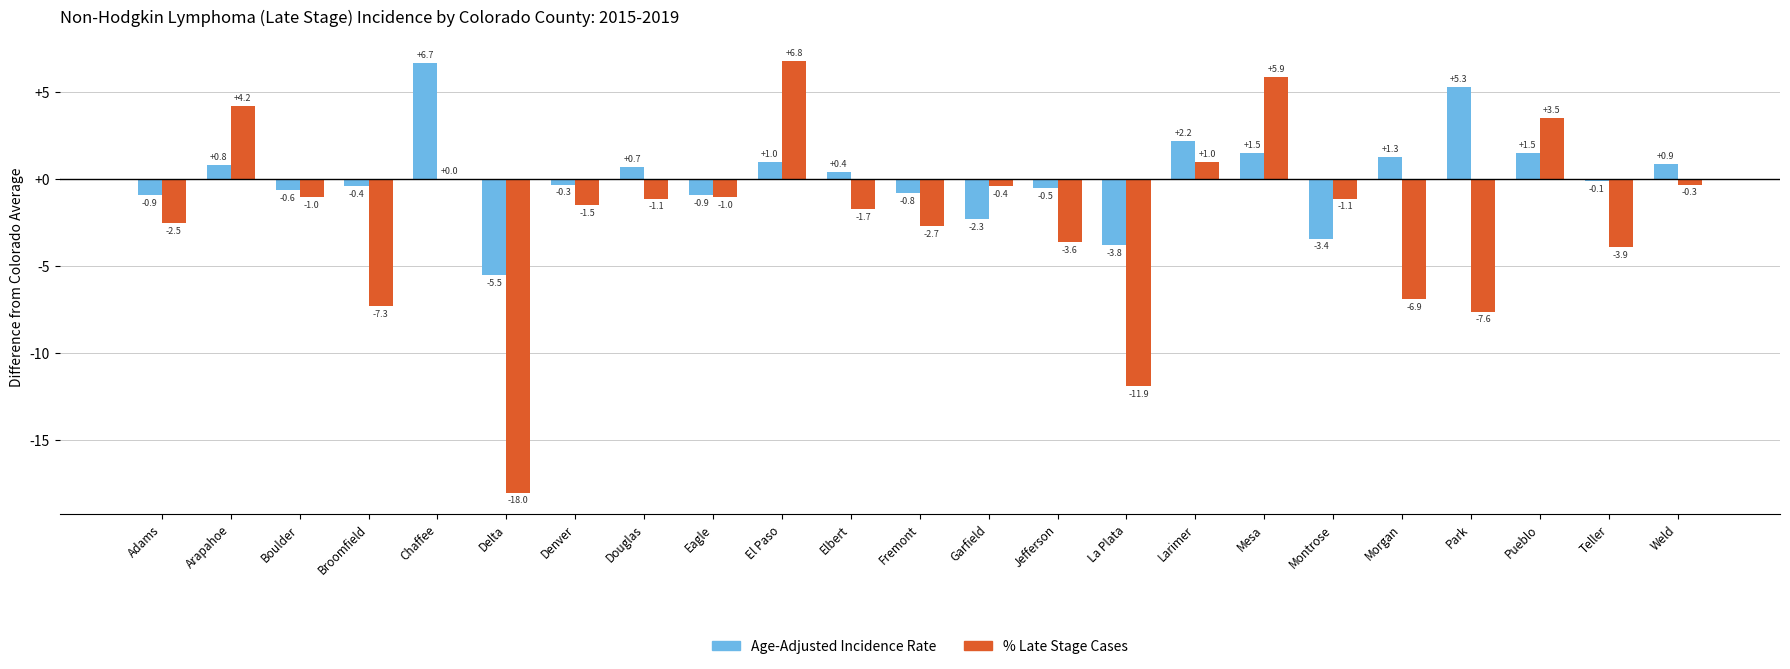

Count the number of data series in this chart.

2